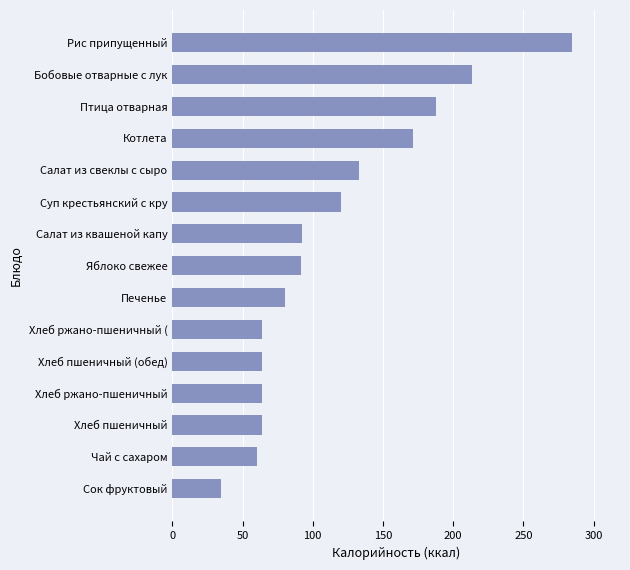

What is the sum of the values at Котлета and Печенье?

251.7